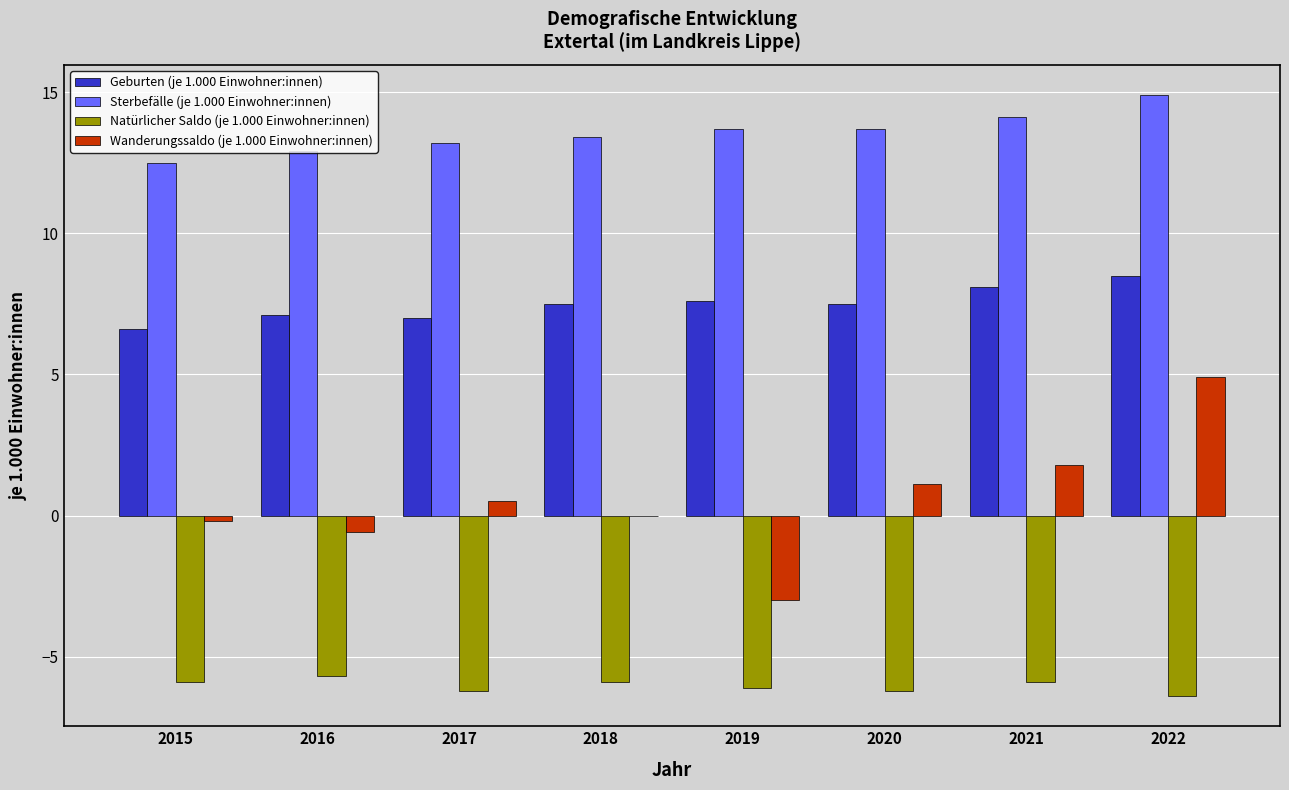

Are the bars grouped side by side (vs. stacked)?

Yes